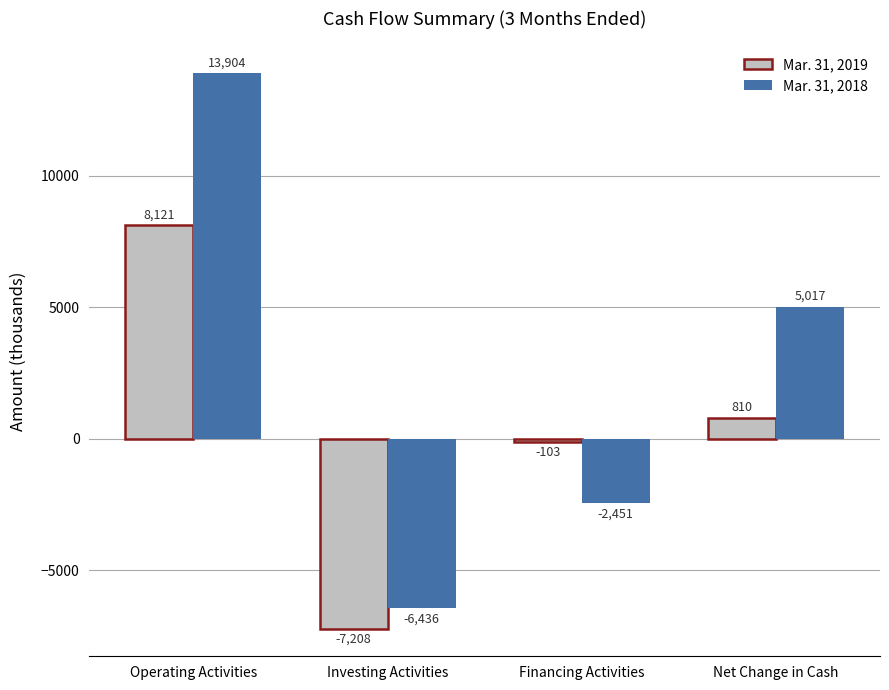

The value of Mar. 31, 2018 at Financing Activities is -1495. True or false?

False